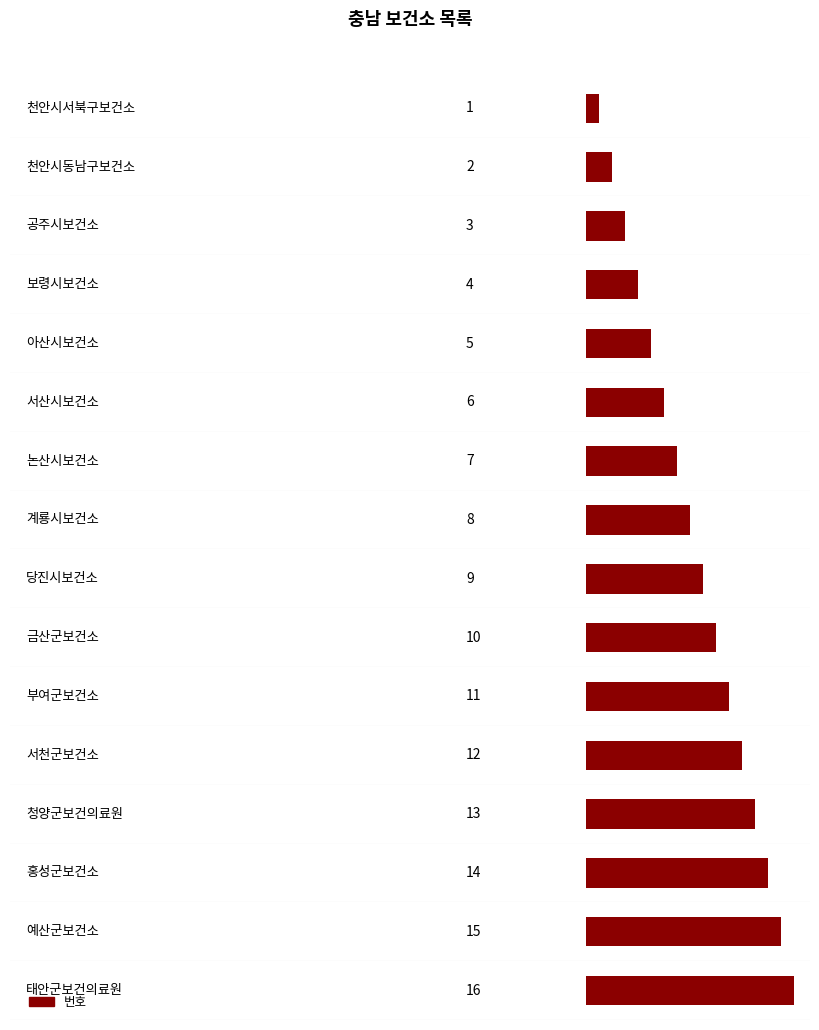

Between 천안시동남구보건소 and 천안시서북구보건소, which is larger?

천안시동남구보건소